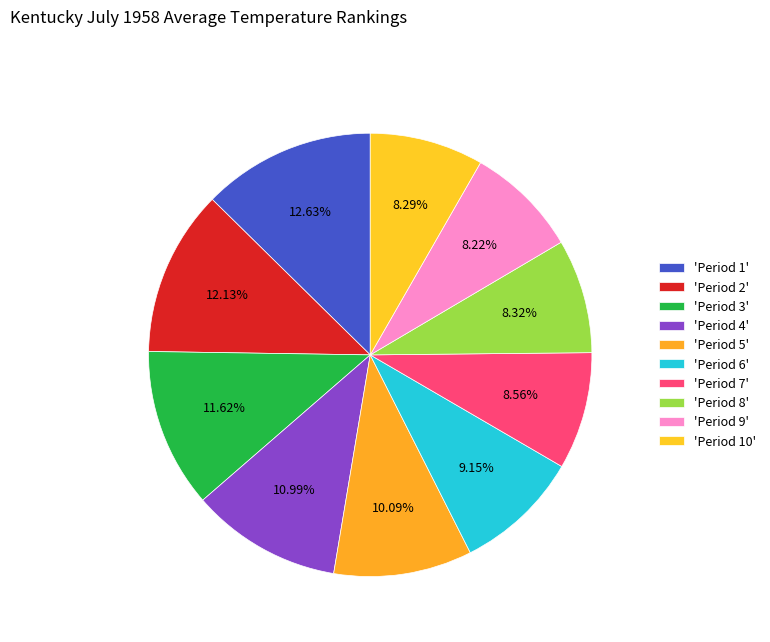

Count the number of slices in the pie.

10